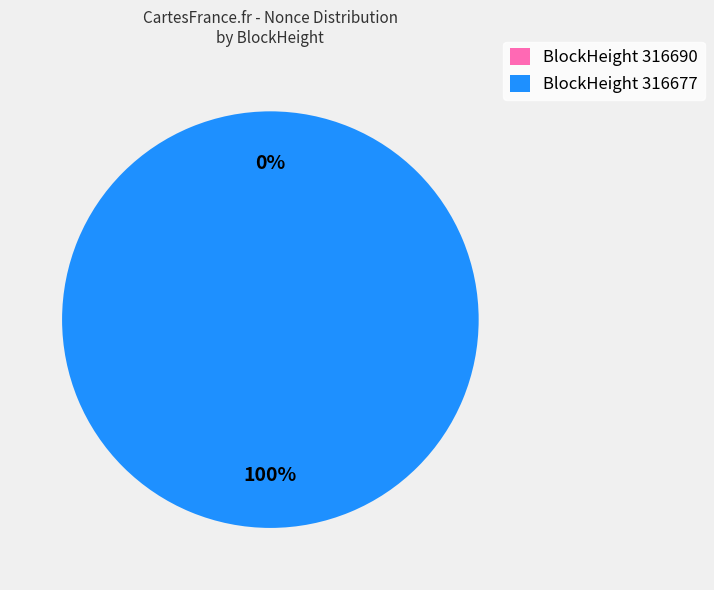

The 316690 slice represents 0% of the pie. True or false?

True